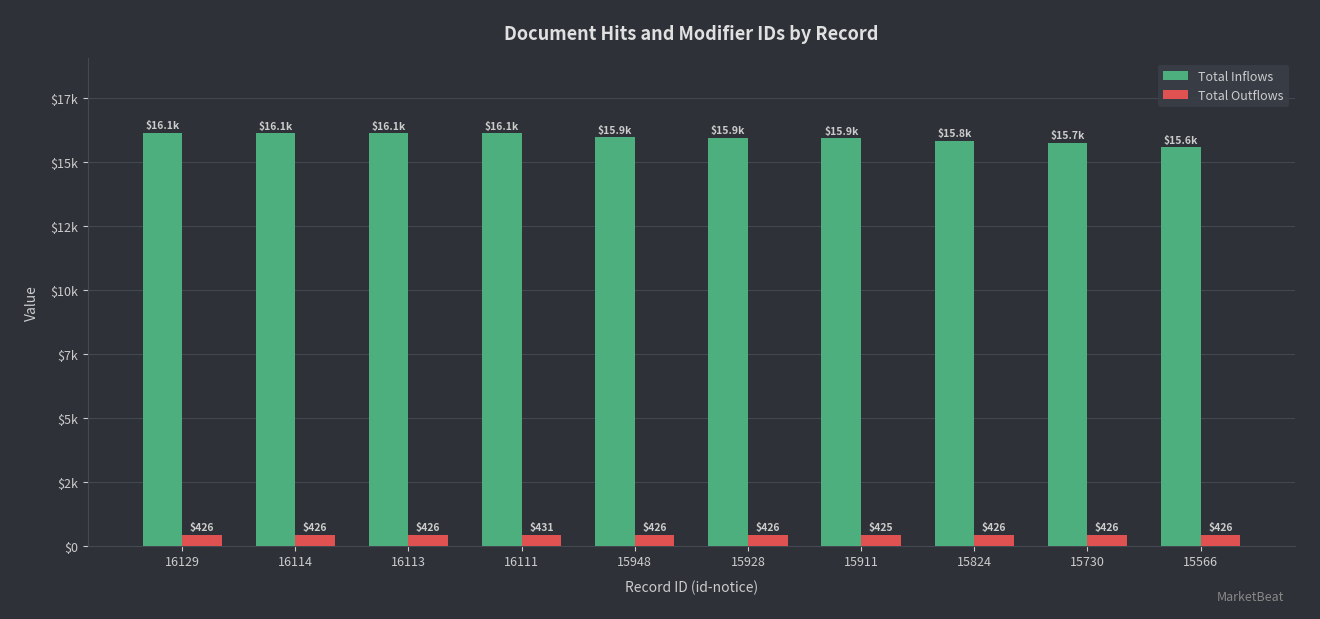

Reading left to right, extract all data points from this chart.

Total Inflows: 16129=16129	16114=16114	16113=16113	16111=16111	15948=15948	15928=15928	15911=15911	15824=15824	15730=15730	15566=15566
Total Outflows: 16129=426	16114=426	16113=426	16111=431	15948=426	15928=426	15911=425	15824=426	15730=426	15566=426